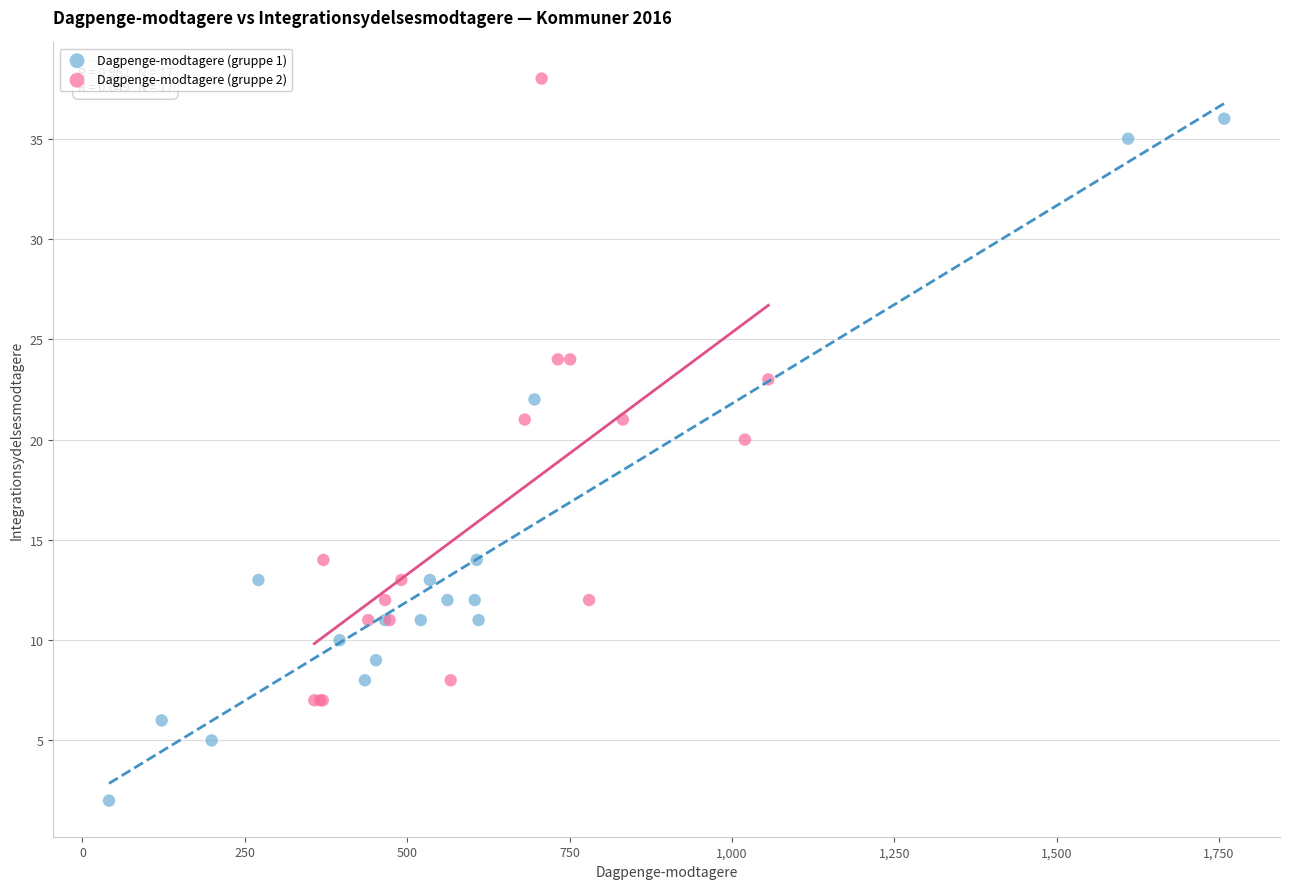

Which series reaches the maximum Y coordinate?

Dagpenge-modtagere (gruppe 2)